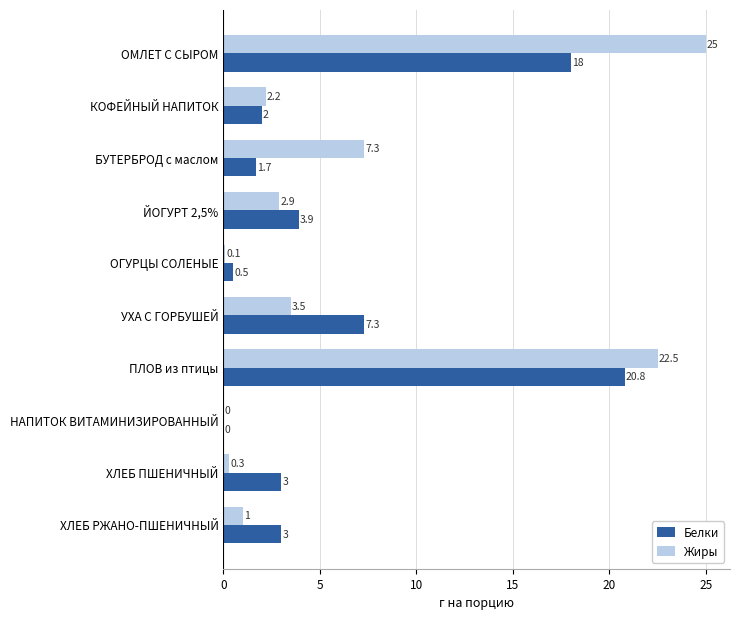

What is the total value across all series at УХА С ГОРБУШЕЙ?

10.8